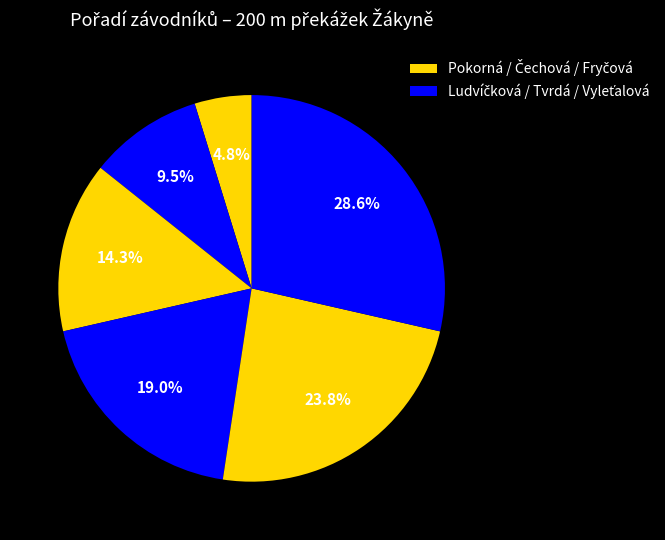

How many slices are in this pie chart?

6